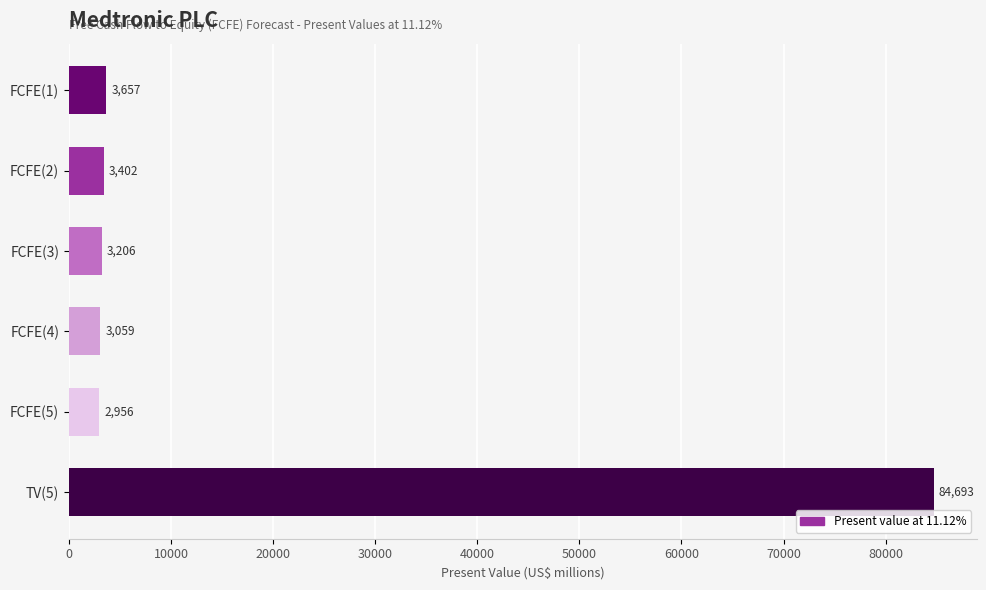

What is the label of the 3rd bar from the top?

FCFE(3)